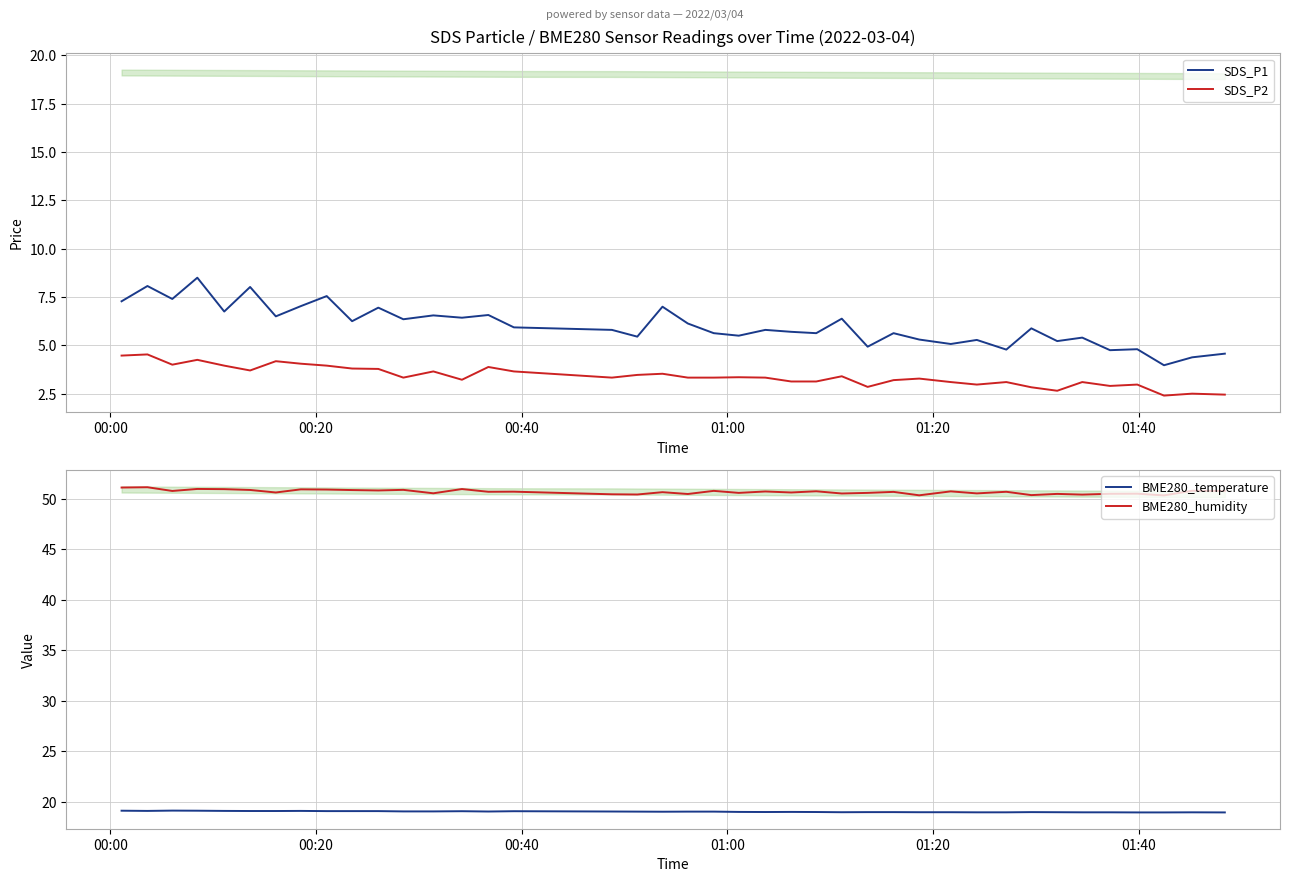

What is the average value of the SDS_P1 series?

6.0